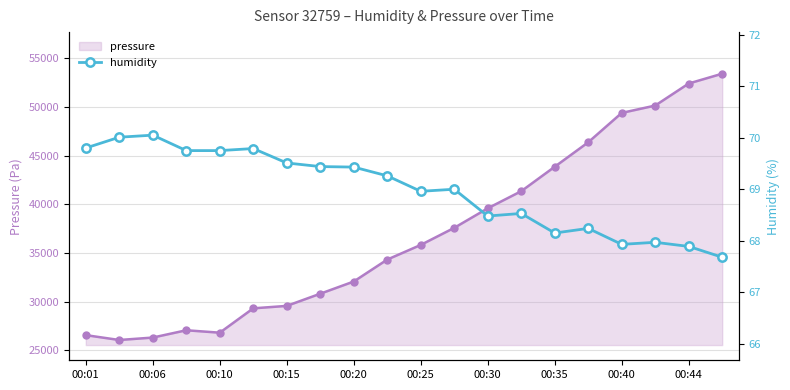

At which category is the sum across all series the highest?

19